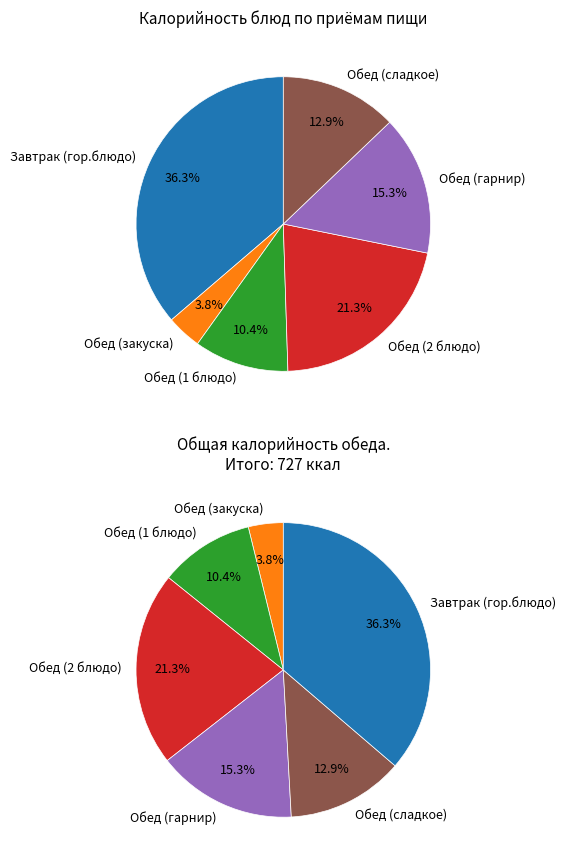

Which slice is the smallest?

Обед (закуска)